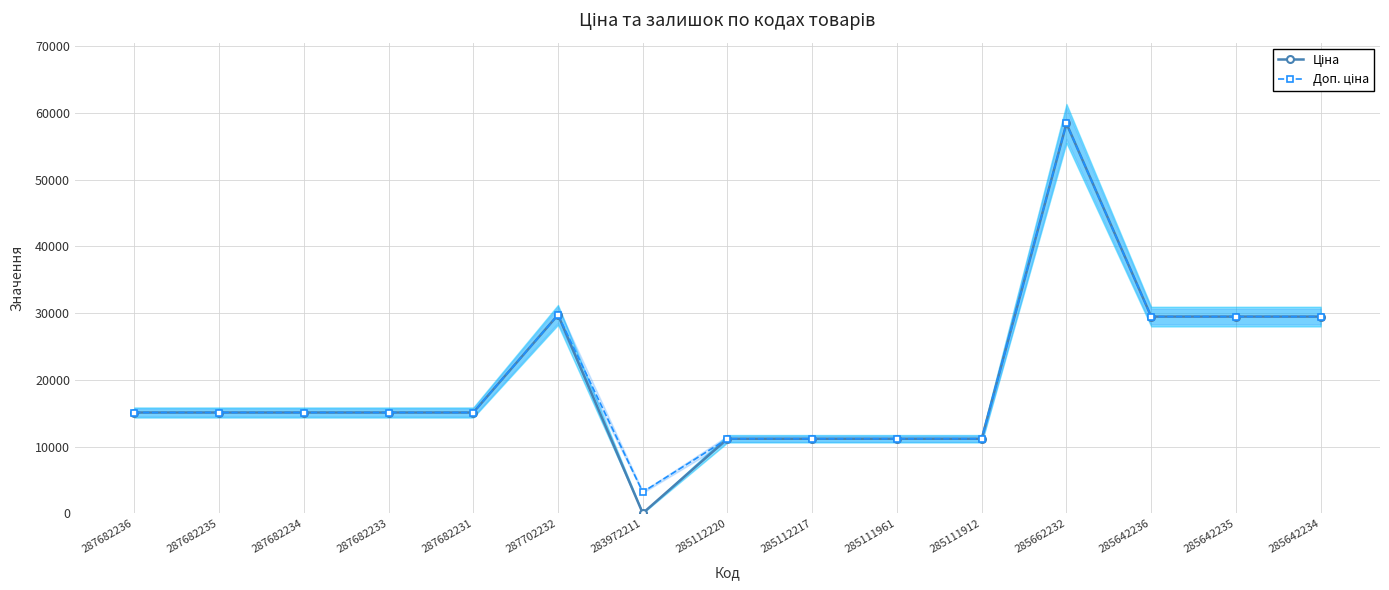

What is the maximum value shown in the chart?

58426.5